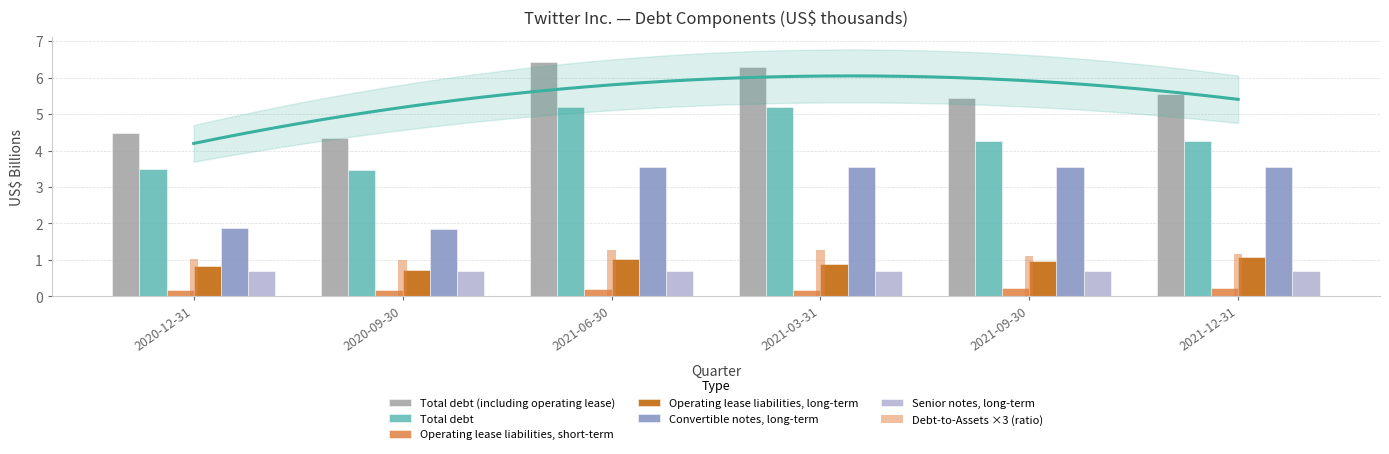

Reading right to left, extract all data points from this chart.

Total debt (including operating lease): 5.5	5.4	6.3	6.4	4.3	4.5
Total debt: 4.3	4.3	5.2	5.2	3.5	3.5
Operating lease liabilities, short-term: 0.2	0.2	0.2	0.2	0.2	0.2
Operating lease liabilities, long-term: 1.1	1.0	0.9	1.0	0.7	0.8
Convertible notes, long-term: 3.6	3.6	3.6	3.6	1.9	1.9
Senior notes, long-term: 0.7	0.7	0.7	0.7	0.7	0.7